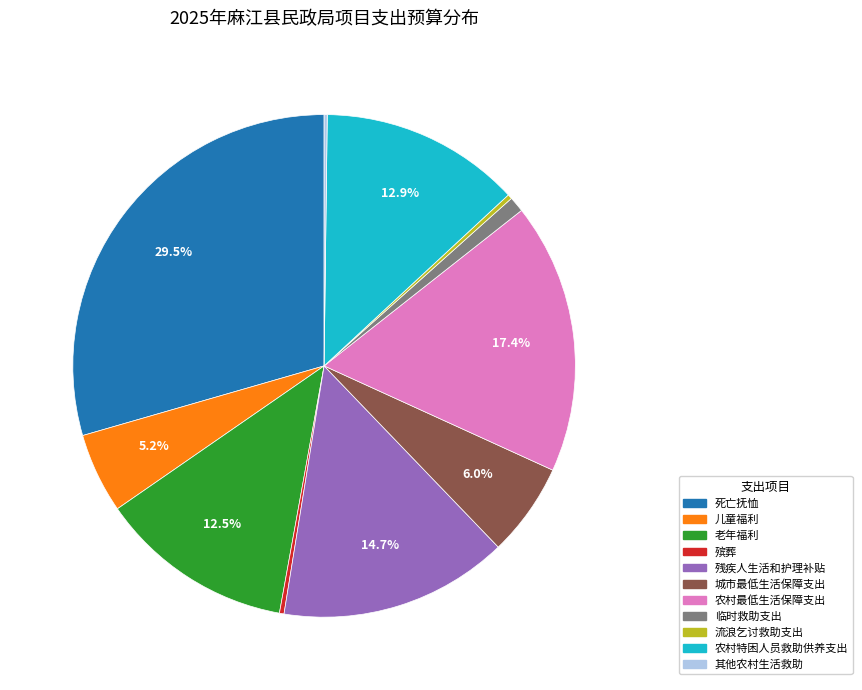

Which slice is the largest?

死亡抚恤